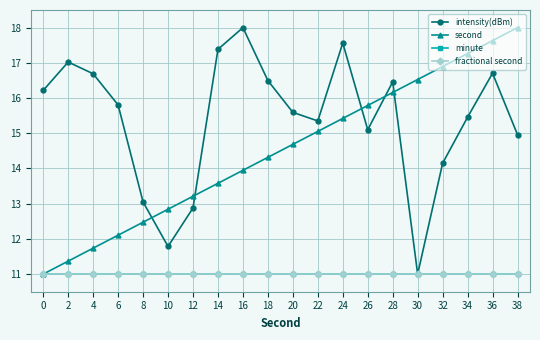

True or false: fractional second and minute intersect in this chart.

False